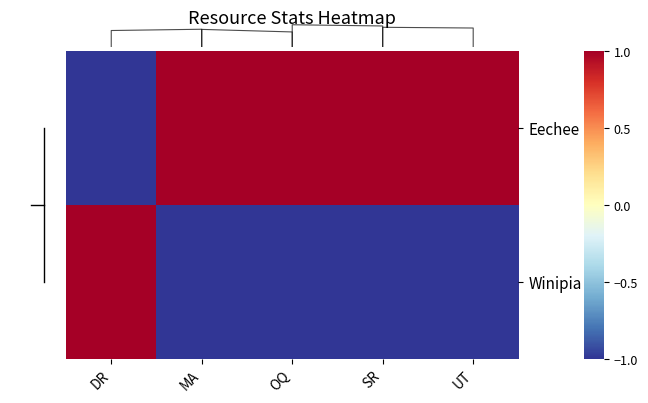

At which label does row_0 reach its peak?

MA